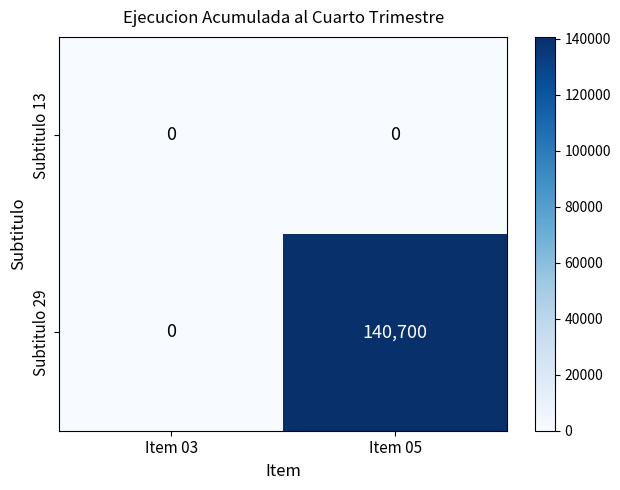

What is the maximum value shown in the chart?

140700